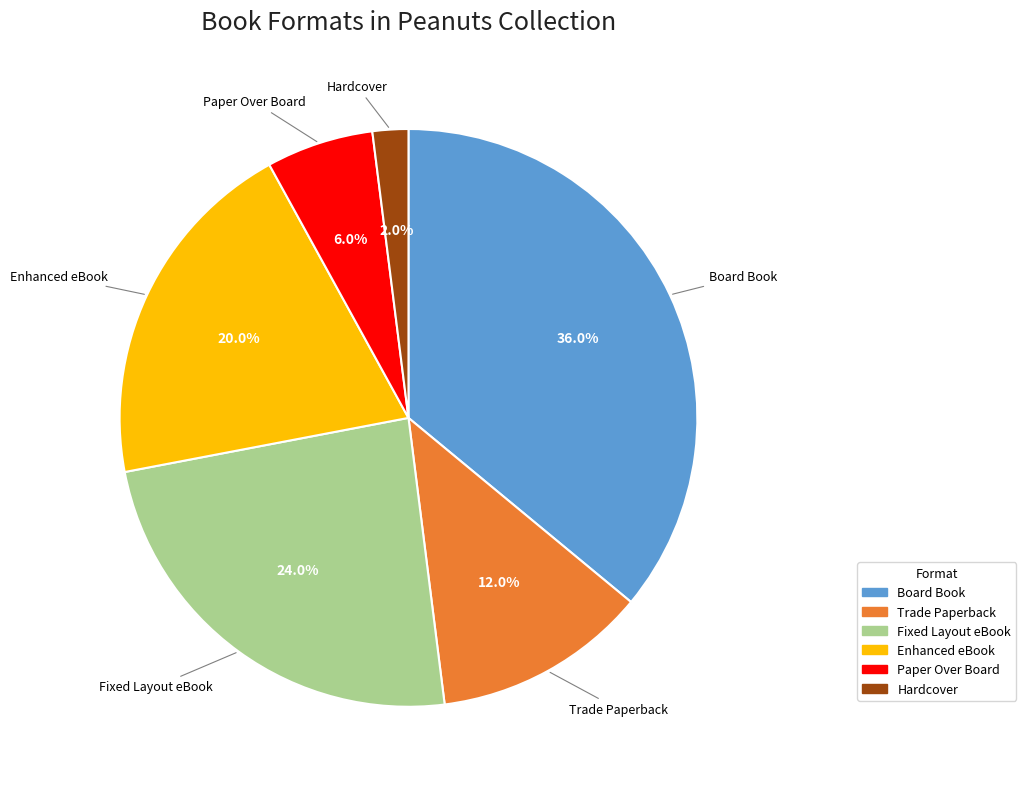

To the nearest percent, what is the combined percentage of Fixed Layout eBook and Board Book?

60%